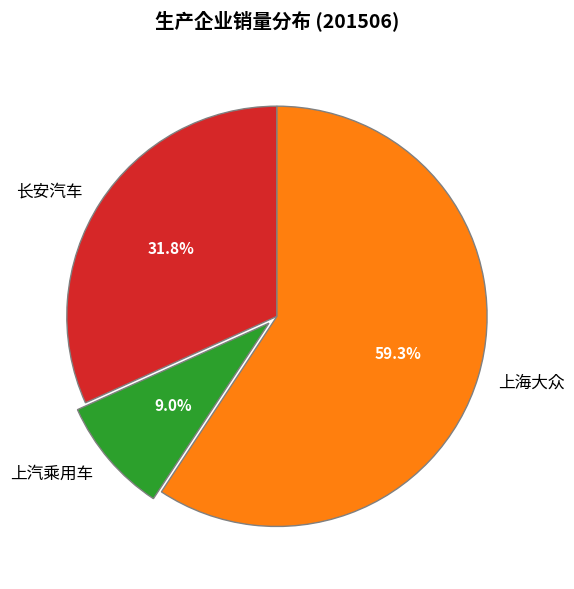

Rank the categories by value from highest to lowest.

上海大众, 长安汽车, 上汽乘用车